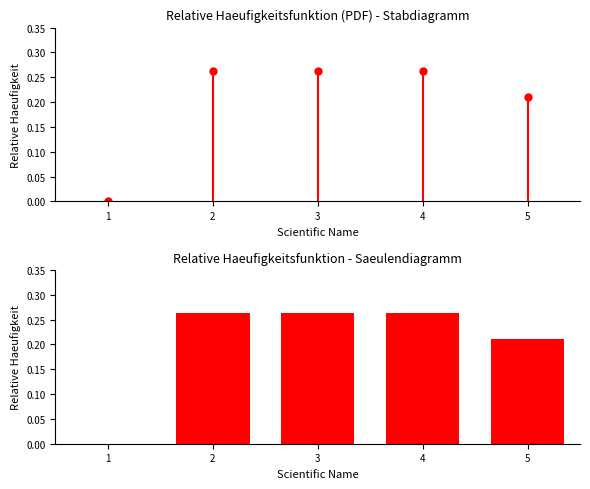

What is the sum of all values?

1.0